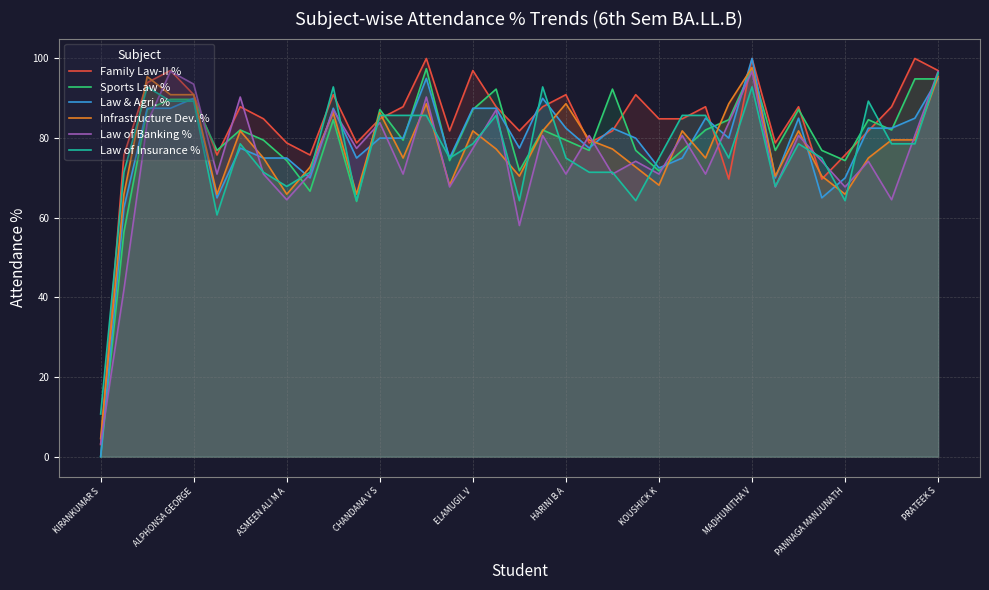

Which series ends up on top after the final intersection of Law & Agri. % and Sports Law %?

Law & Agri. %